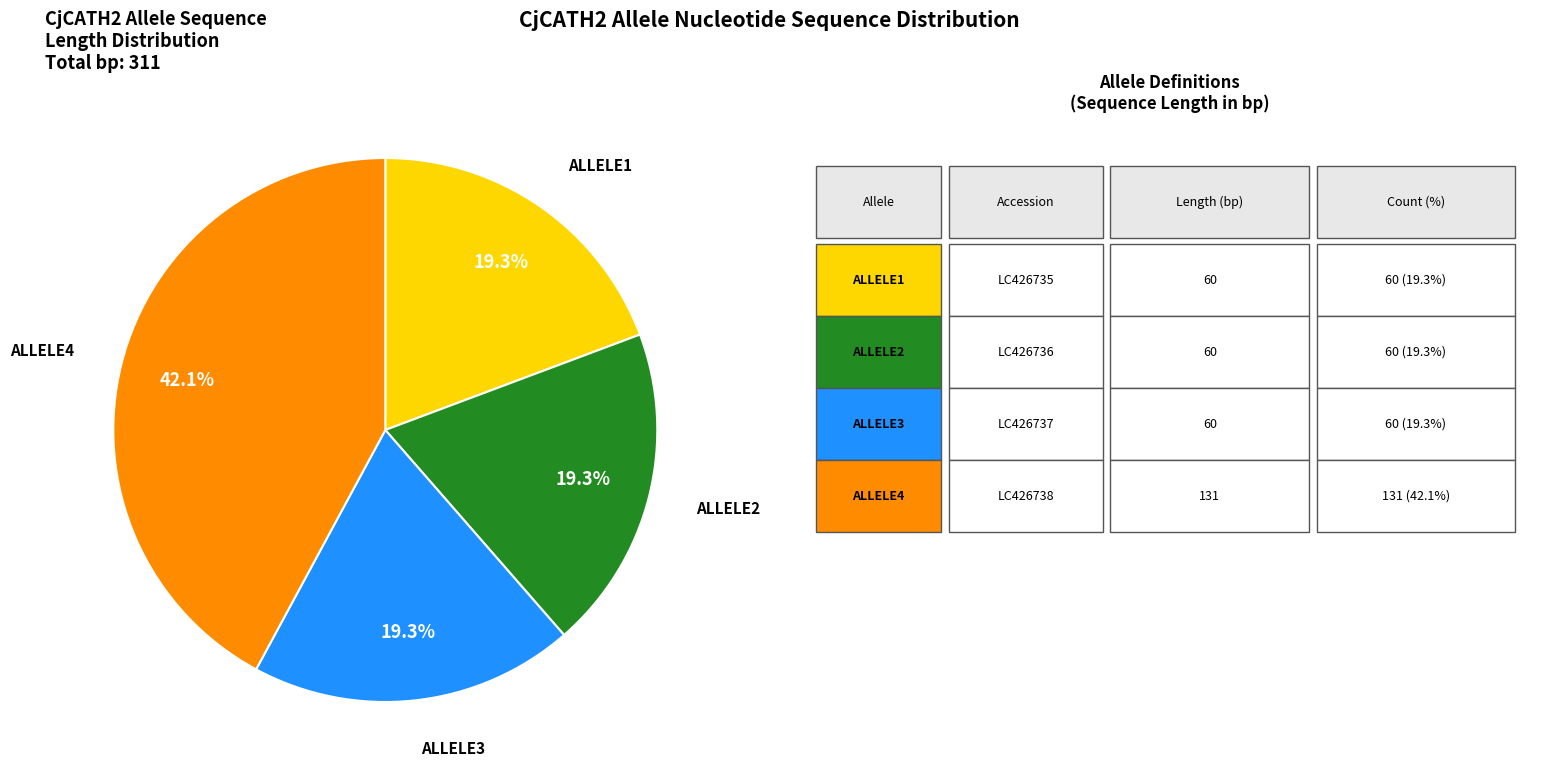

Is there any slice that represents more than half of the pie?

No